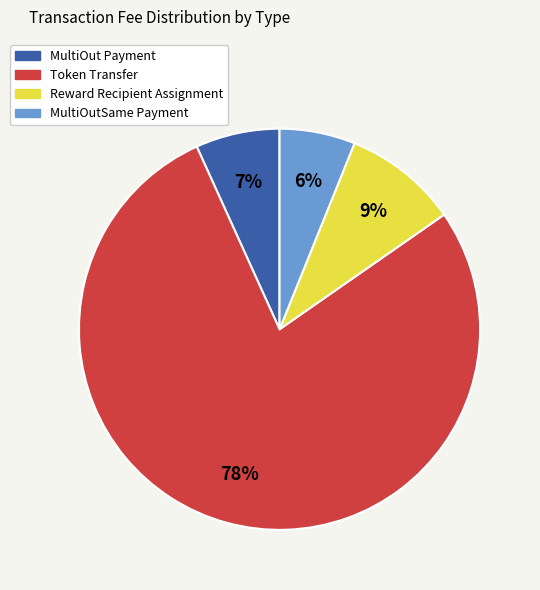

True or false: Reward Recipient Assignment accounts for 19% of the total.

False